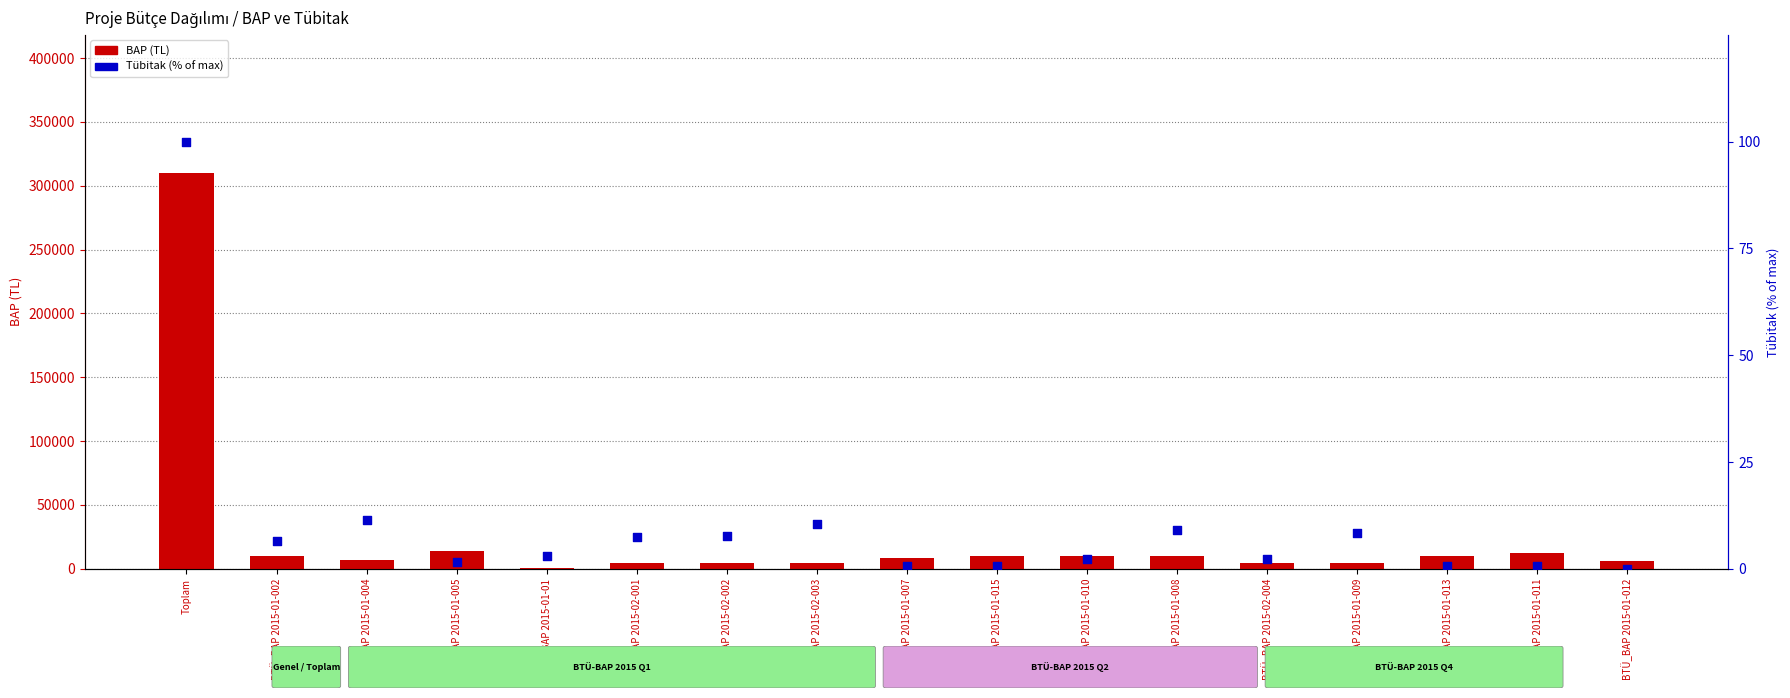

At how many categories does at least one series exceed 90300?

1